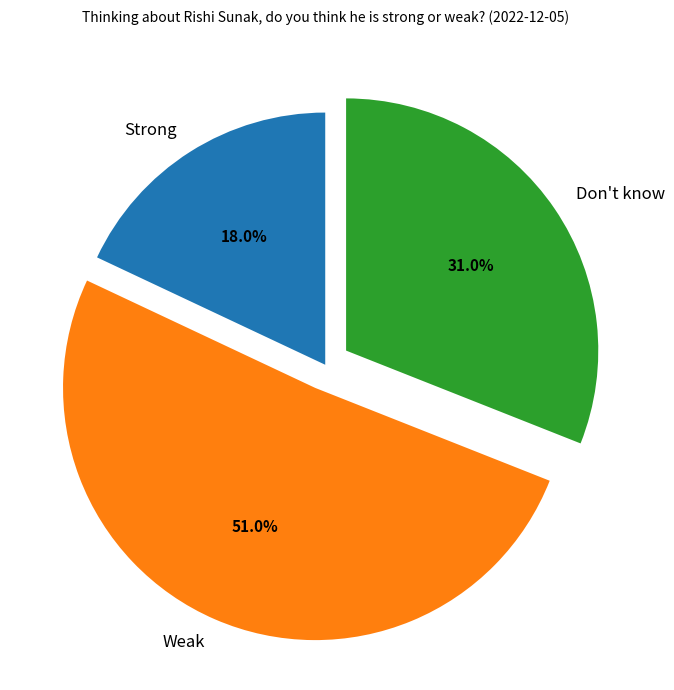

How many slices are in this pie chart?

3